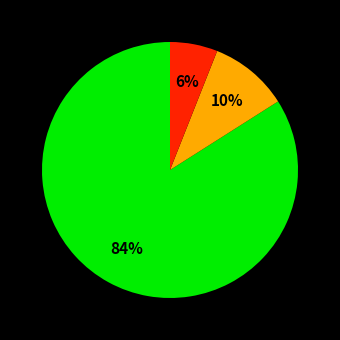

How many slices are in this pie chart?

3